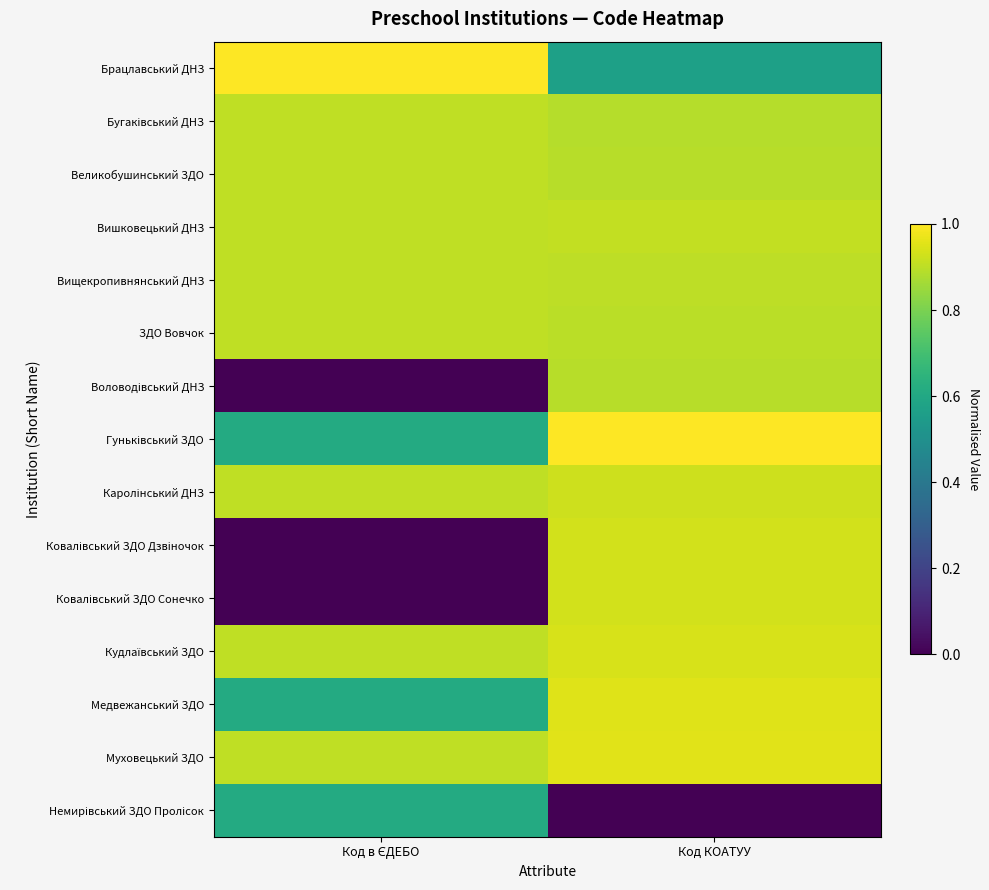

Rank the series at Код в ЄДЕБО from highest to lowest value.

Брацлавський ДНЗ, Муховецький ЗДО, Кудлаївський ЗДО, Каролінський ДНЗ, ЗДО Вовчок, Вищекропивнянський ДНЗ, Вишковецький ДНЗ, Великобушинський ЗДО, Бугаківський ДНЗ, Медвежанський ЗДО, Гуньківський ЗДО, Немирівський ЗДО Пролісок, Ковалівський ЗДО Дзвіночок, Ковалівський ЗДО Сонечко, Воловодівський ДНЗ